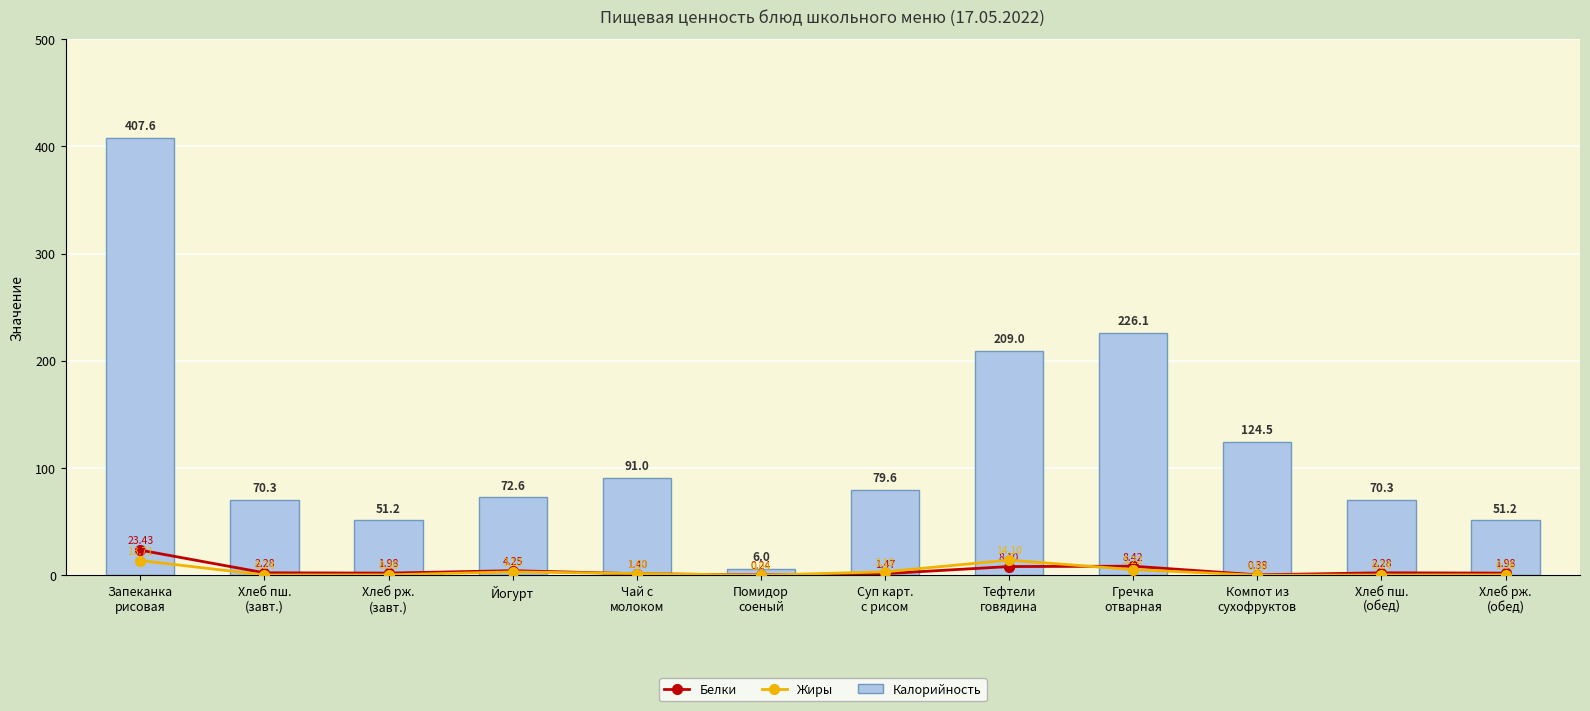

At Хлеб рж.
(завт.), list the series in order from largest to smallest.

Калорийность, Белки, Жиры